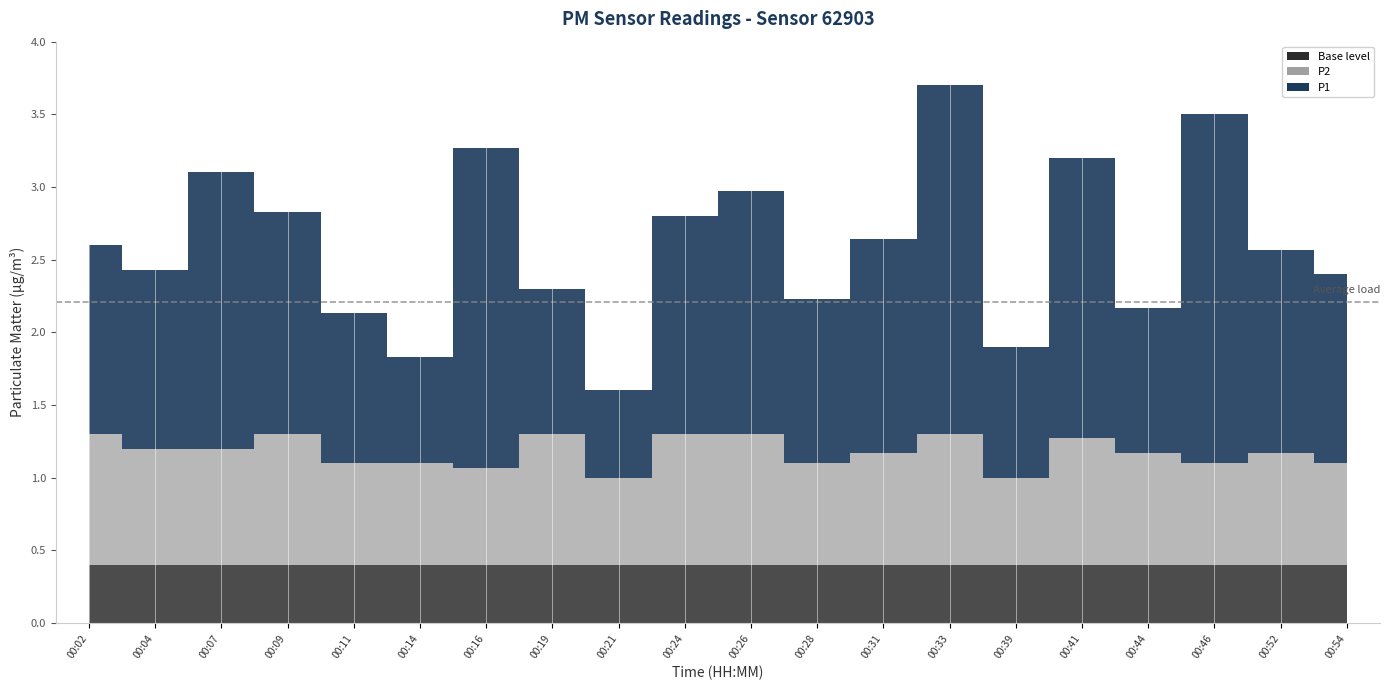

Where is P2 nearest to the value 0?

00:21